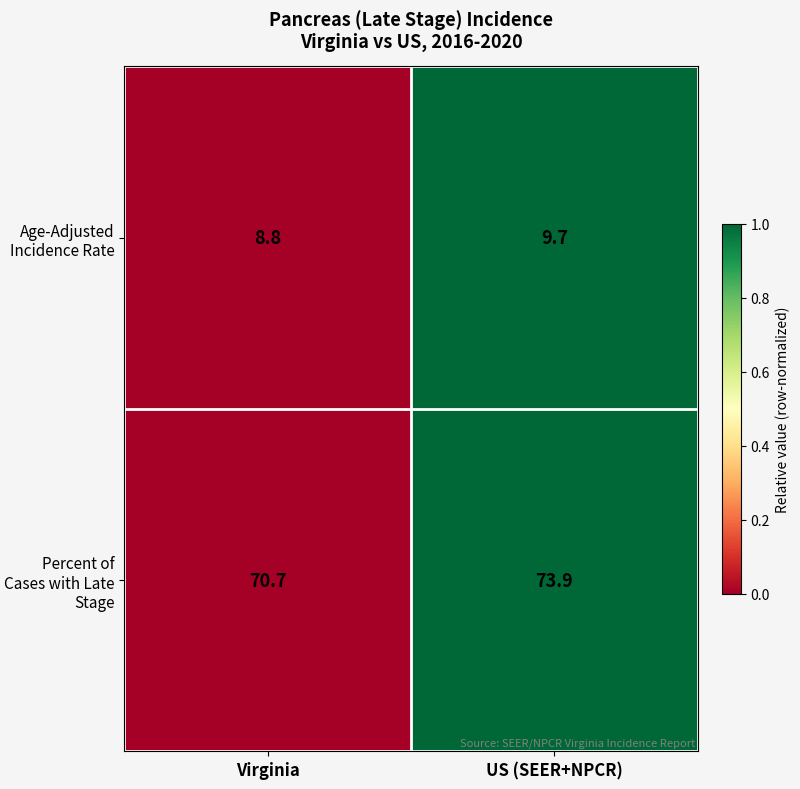

At which category is the sum across all series the highest?

US (SEER+NPCR)